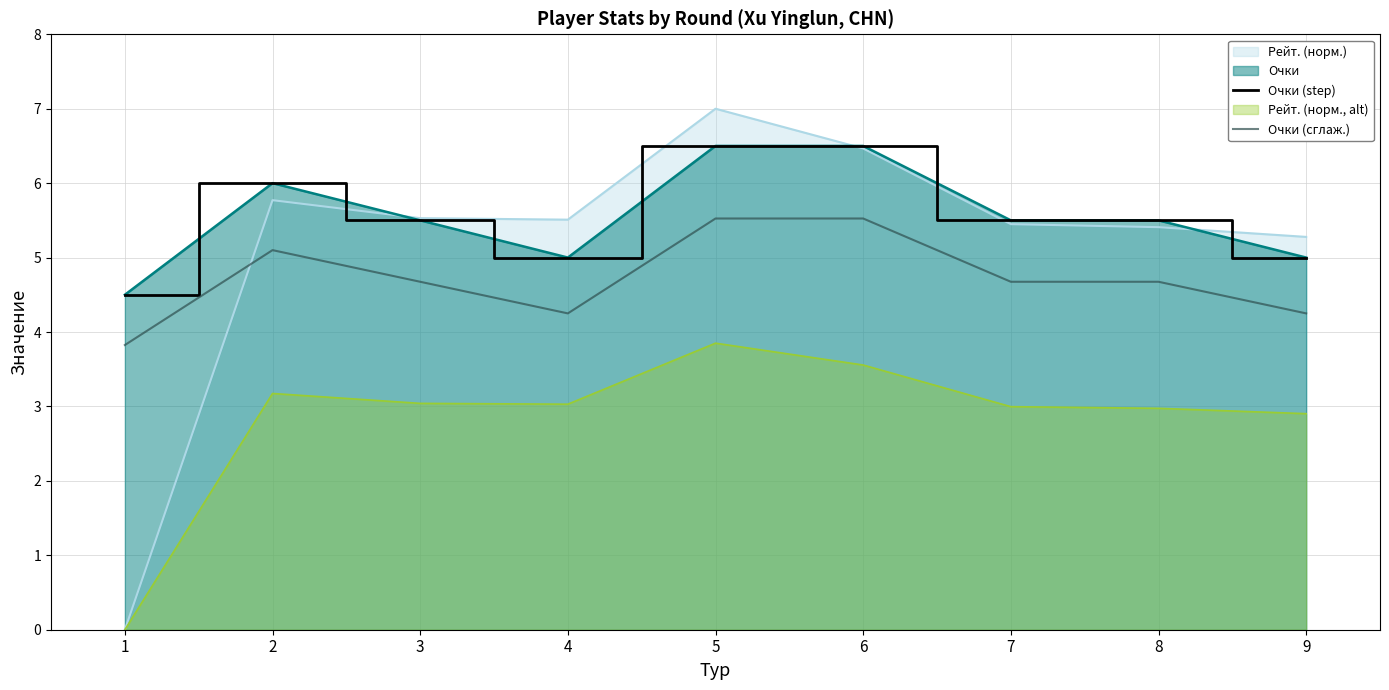

Where is the first local minimum for Очки (step)?

4